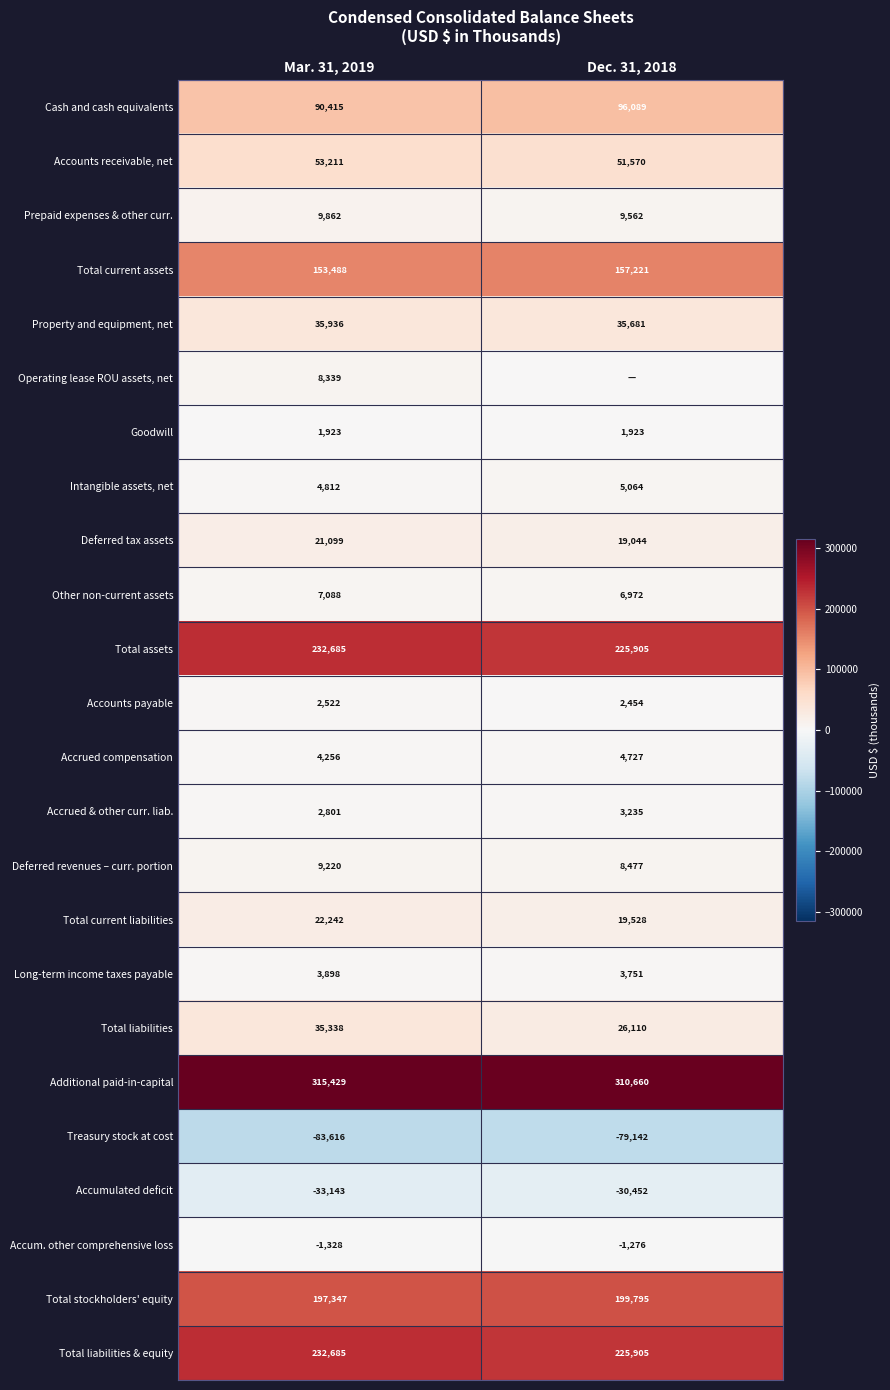

What is the minimum value for Cash and cash equivalents?

90415